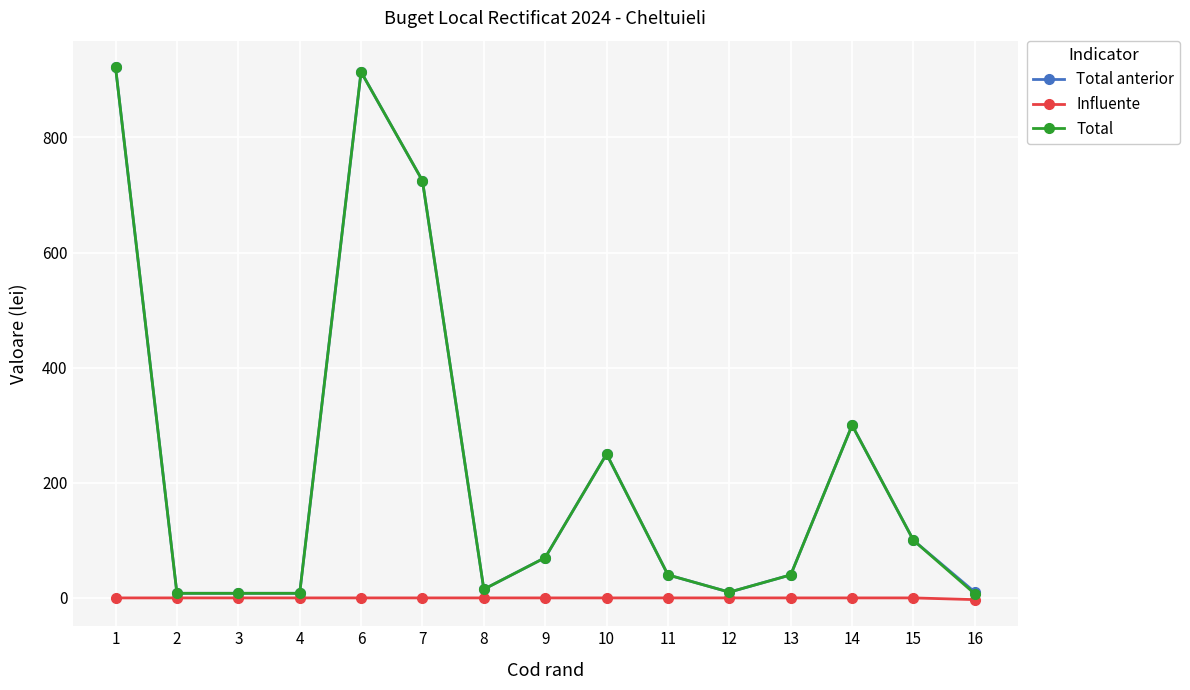

How many lines are shown in the chart?

3